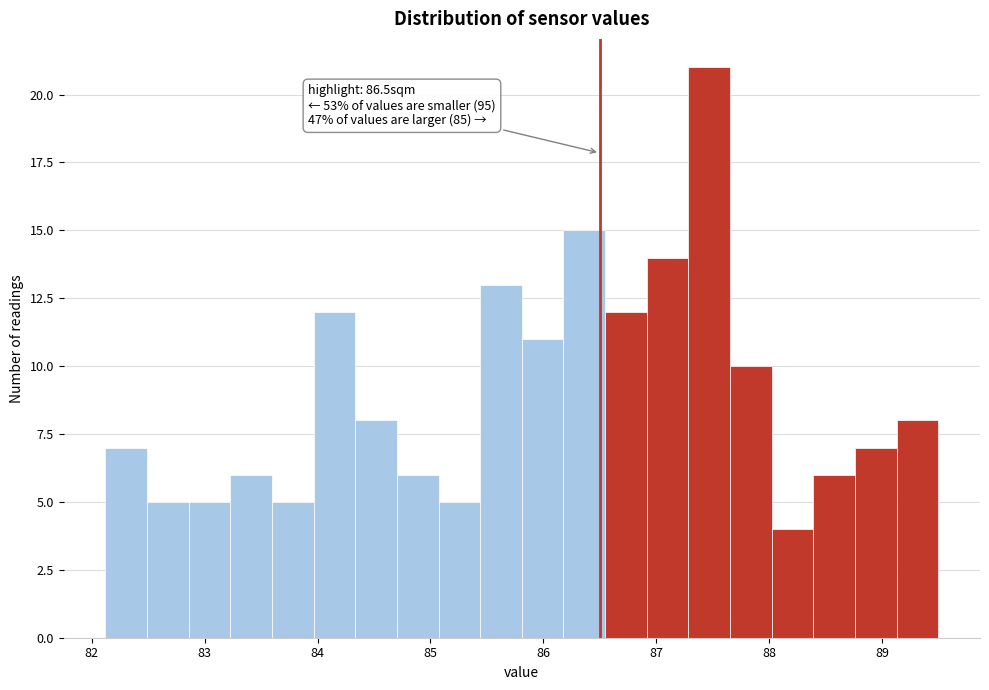

Around what value on the x-axis is the tallest bar? Give the approximate position of its centre, as read against the axis.

87.5